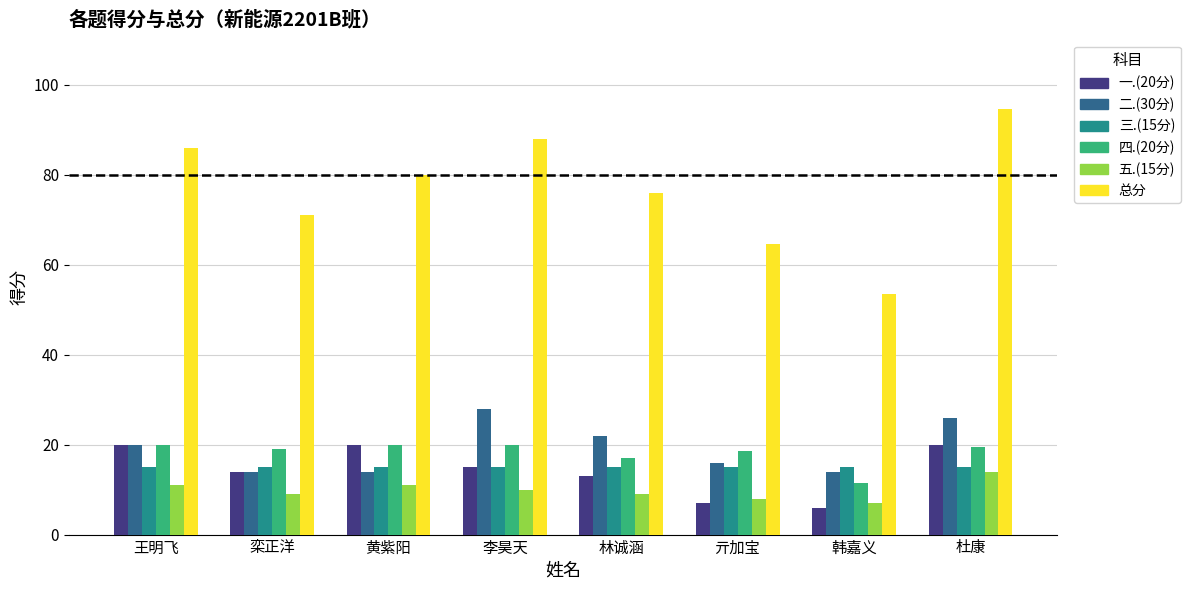

At which label is 五.(15分) closest to 10?

李昊天